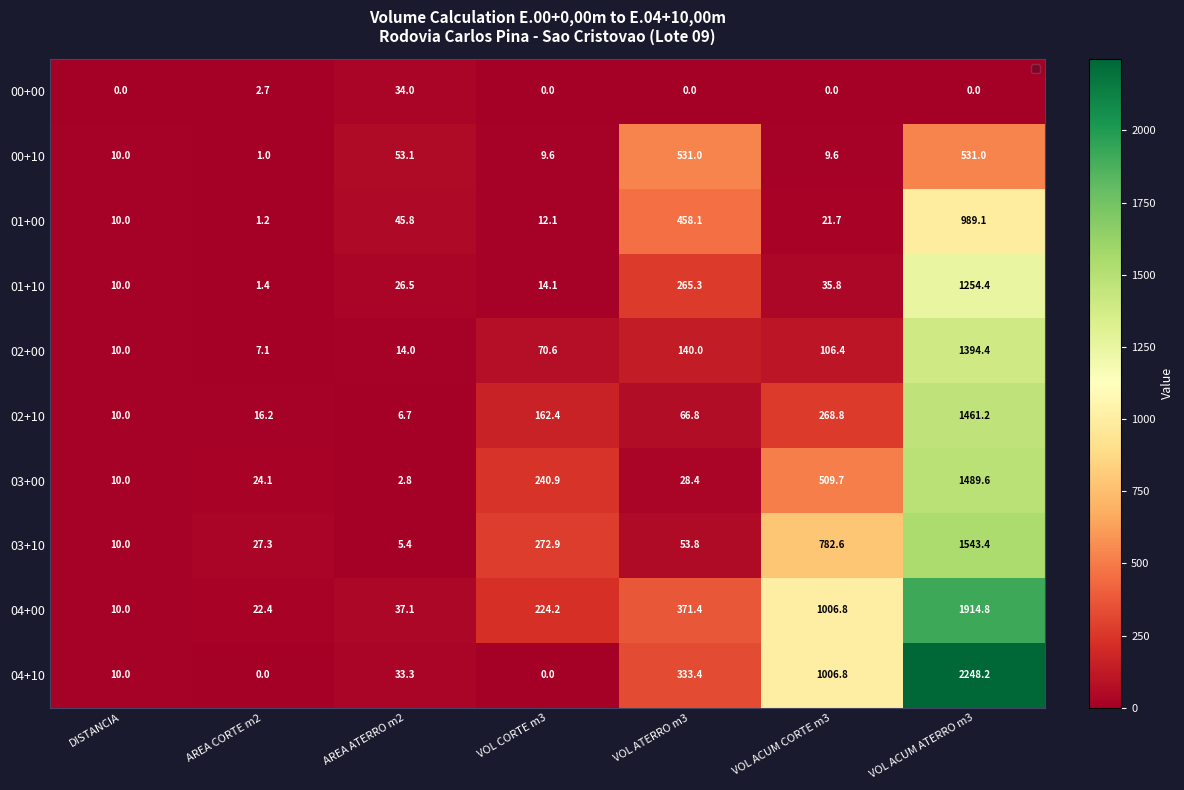

Which category has the highest value in the 04+00 series?

VOL ACUM ATERRO m3